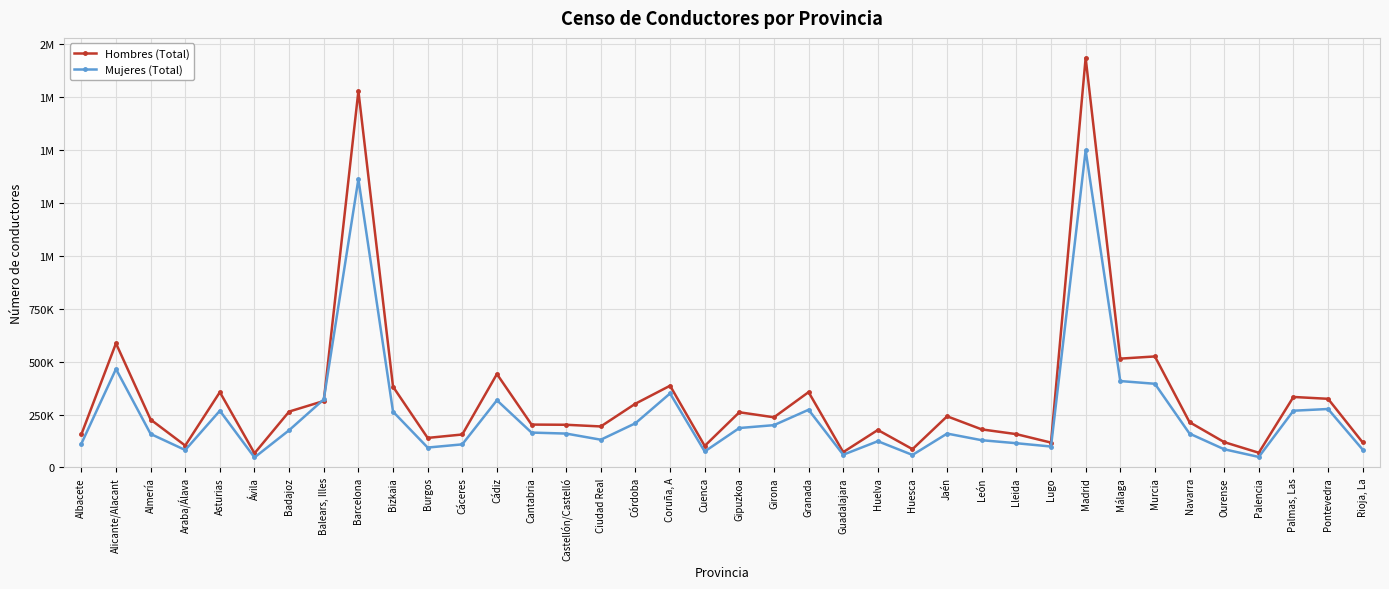

Between which two adjacent categories do Mujeres (Total) and Hombres (Total) first intersect?

Badajoz and Balears, Illes